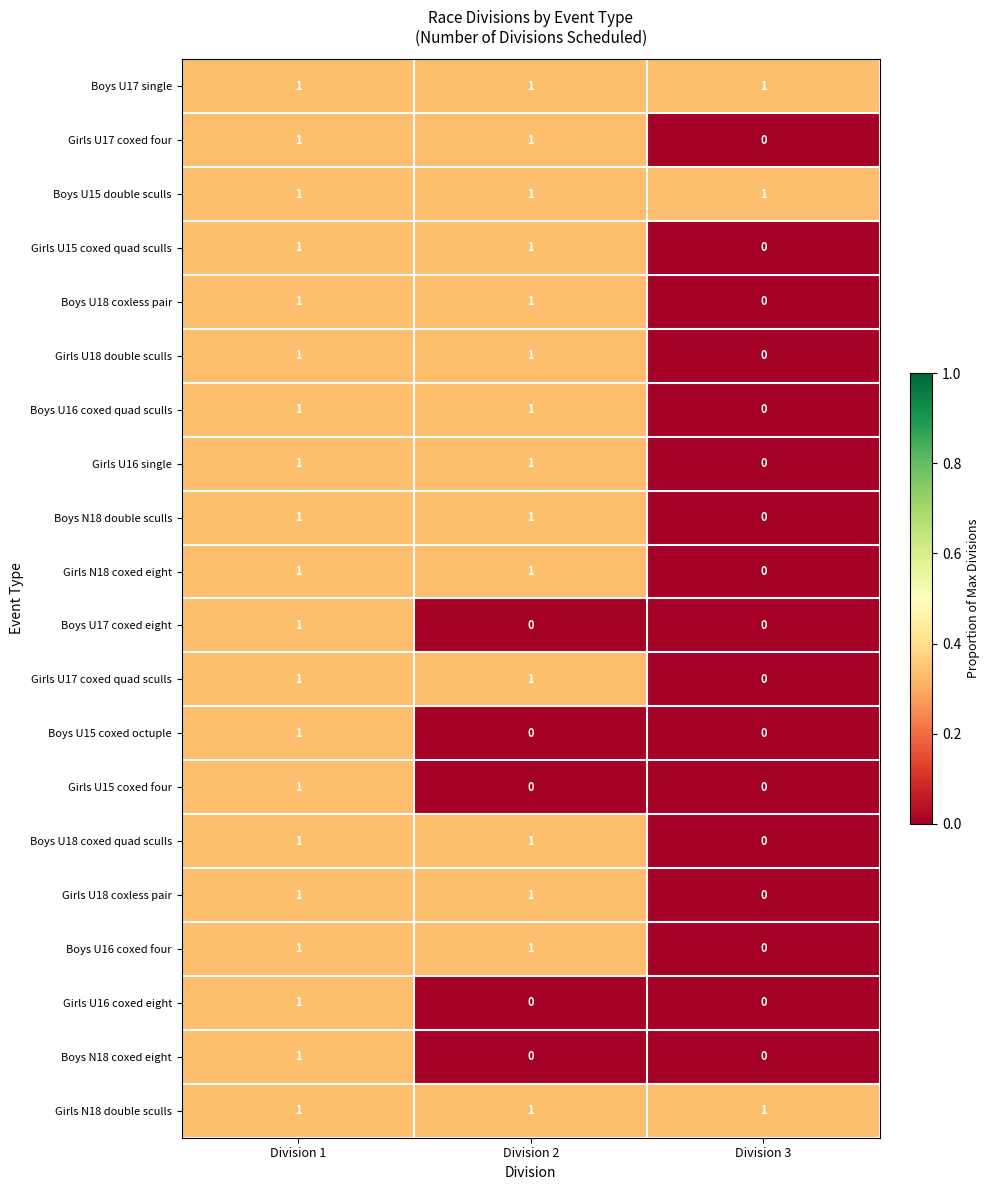

At which label does Girls U18 coxless pair reach its minimum?

Division 3